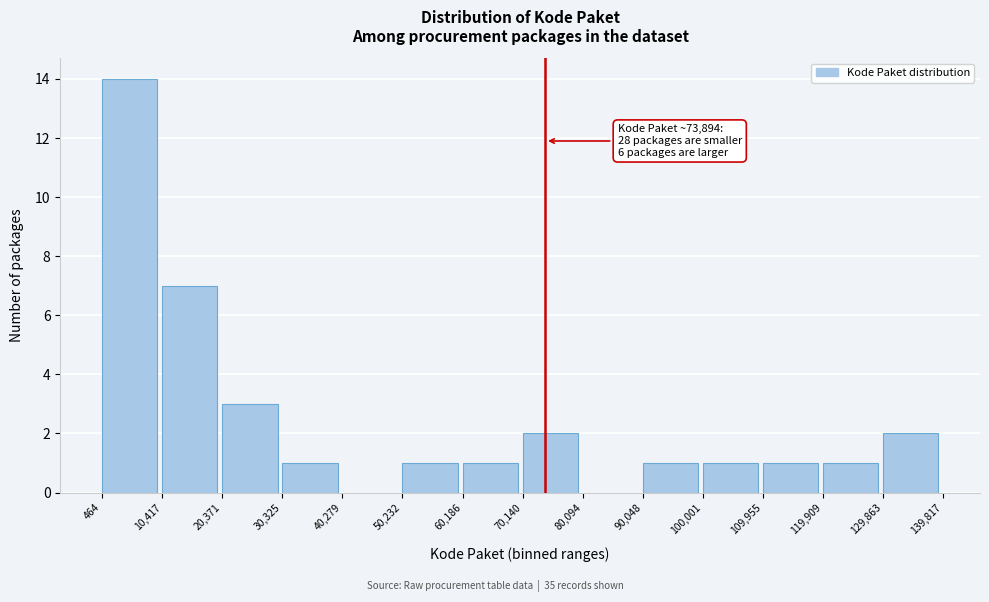

Over which range of the x-axis is the bar tallest?

464 to 10,417